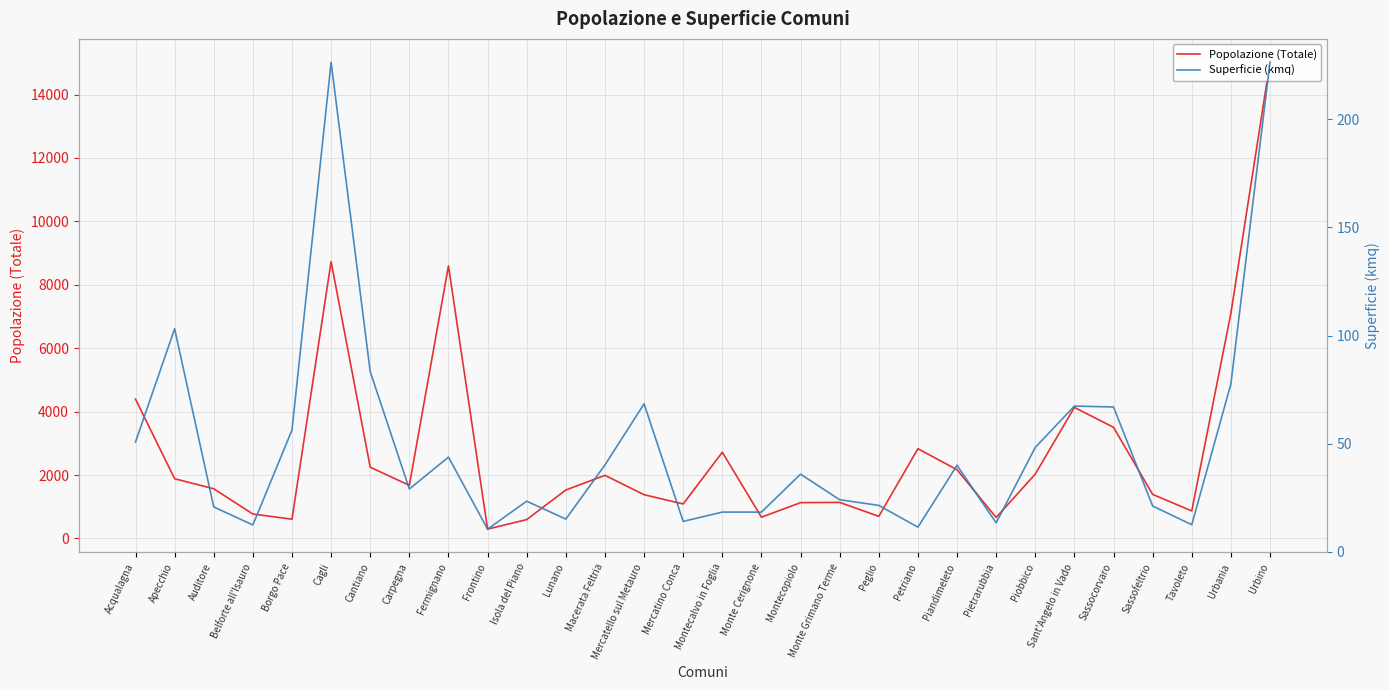

Reading left to right, list all the values displayed in this chart.

Popolazione (Totale): Acqualagna=4393.0	Apecchio=1882.0	Auditore=1566.0	Belforte all'Isauro=769.0	Borgo Pace=606.0	Cagli=8731.0	Cantiano=2245.0	Carpegna=1674.0	Fermignano=8596.0	Frontino=293.0	Isola del Piano=594.0	Lunano=1527.0	Macerata Feltria=1990.0	Mercatello sul Metauro=1378.0	Mercatino Conca=1086.0	Montecalvo in Foglia=2718.0	Monte Cerignone=669.0	Montecopiolo=1128.0	Monte Grimano Terme=1136.0	Peglio=696.0	Petriano=2829.0	Piandimeleto=2167.0	Pietrarubbia=660.0	Piobbico=2029.0	Sant'Angelo in Vado=4133.0	Sassocorvaro=3504.0	Sassofeltrio=1388.0	Tavoleto=867.0	Urbania=7099.0	Urbino=15019.0
Superficie (kmq): Acqualagna=50.7	Apecchio=103.1	Auditore=20.6	Belforte all'Isauro=12.3	Borgo Pace=56.2	Cagli=226.5	Cantiano=83.2	Carpegna=28.9	Fermignano=43.7	Frontino=10.4	Isola del Piano=23.3	Lunano=15.0	Macerata Feltria=40.1	Mercatello sul Metauro=68.4	Mercatino Conca=13.9	Montecalvo in Foglia=18.2	Monte Cerignone=18.2	Montecopiolo=35.8	Monte Grimano Terme=24.0	Peglio=21.4	Petriano=11.3	Piandimeleto=39.9	Pietrarubbia=13.3	Piobbico=48.2	Sant'Angelo in Vado=67.3	Sassocorvaro=66.9	Sassofeltrio=21.1	Tavoleto=12.4	Urbania=77.5	Urbino=226.5